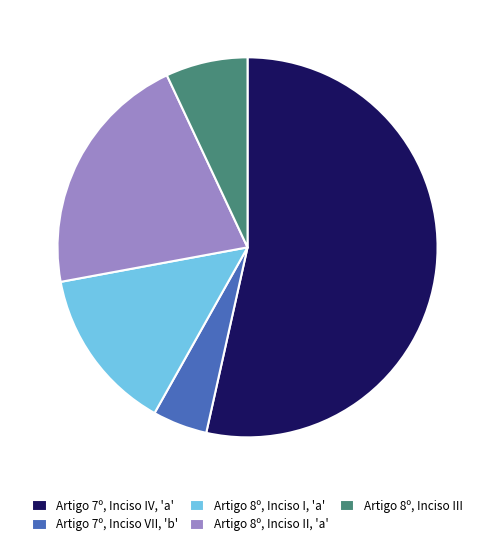

Do Artigo 8º, Inciso I, 'a' and Artigo 7º, Inciso IV, 'a' together represent more than half of the pie?

Yes